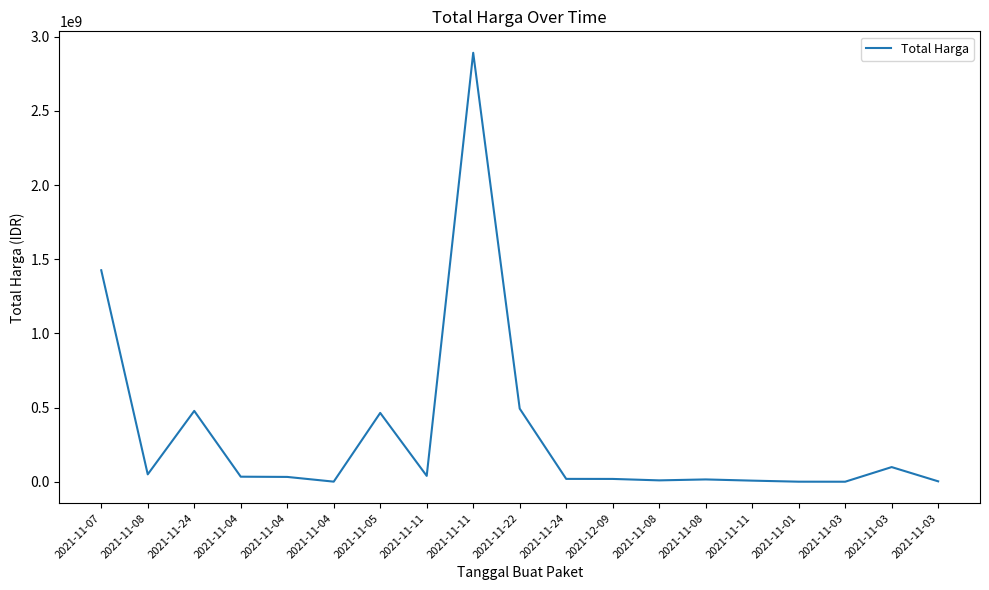

How many distinct data groups are displayed?

1